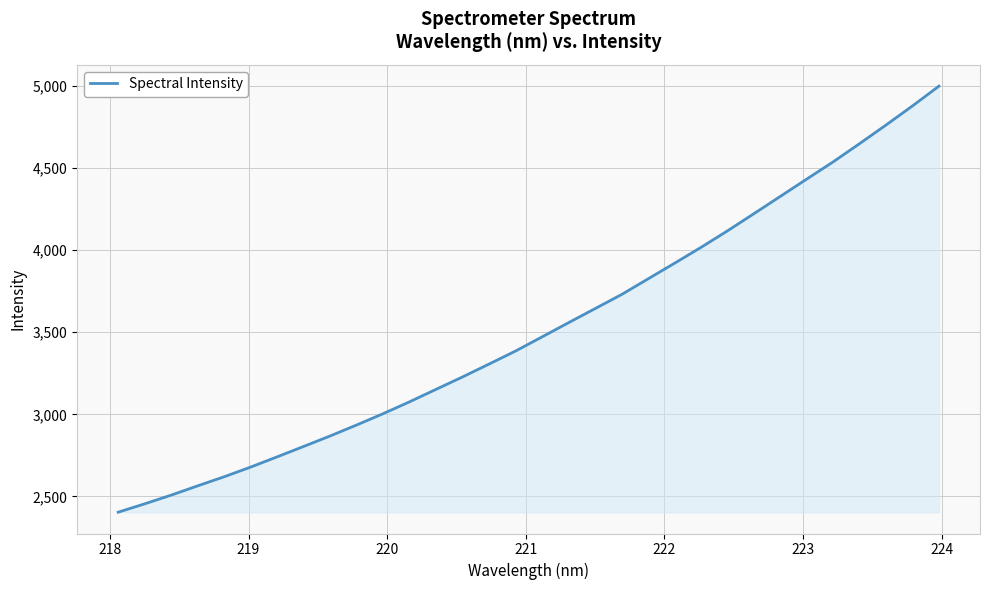

What is the difference between the maximum and minimum values?

2594.4